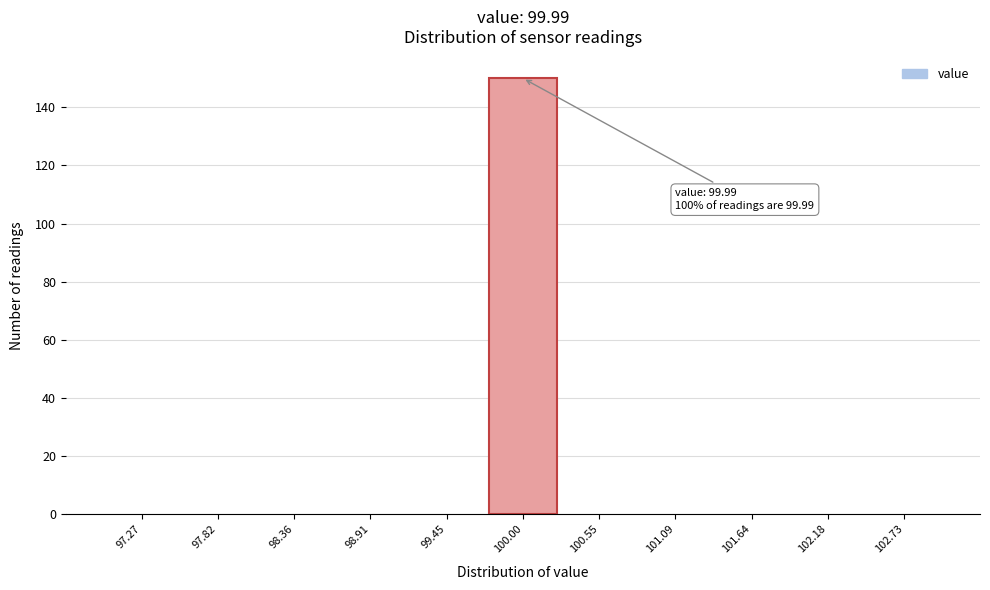

Which range on the x-axis has the tallest bar?

99.7 to 100.3